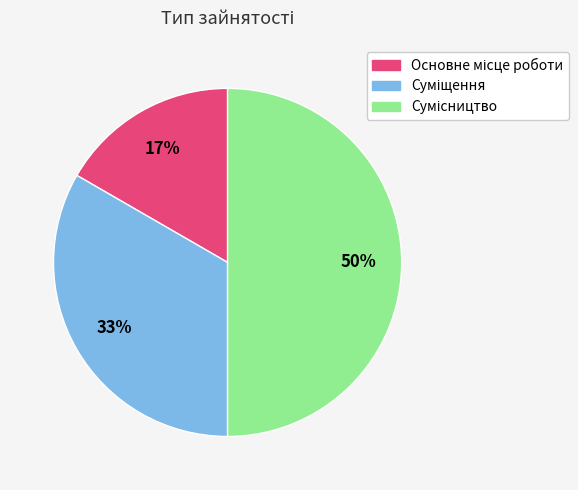

To the nearest percent, what is the difference between the largest and smallest slice percentages?

33%